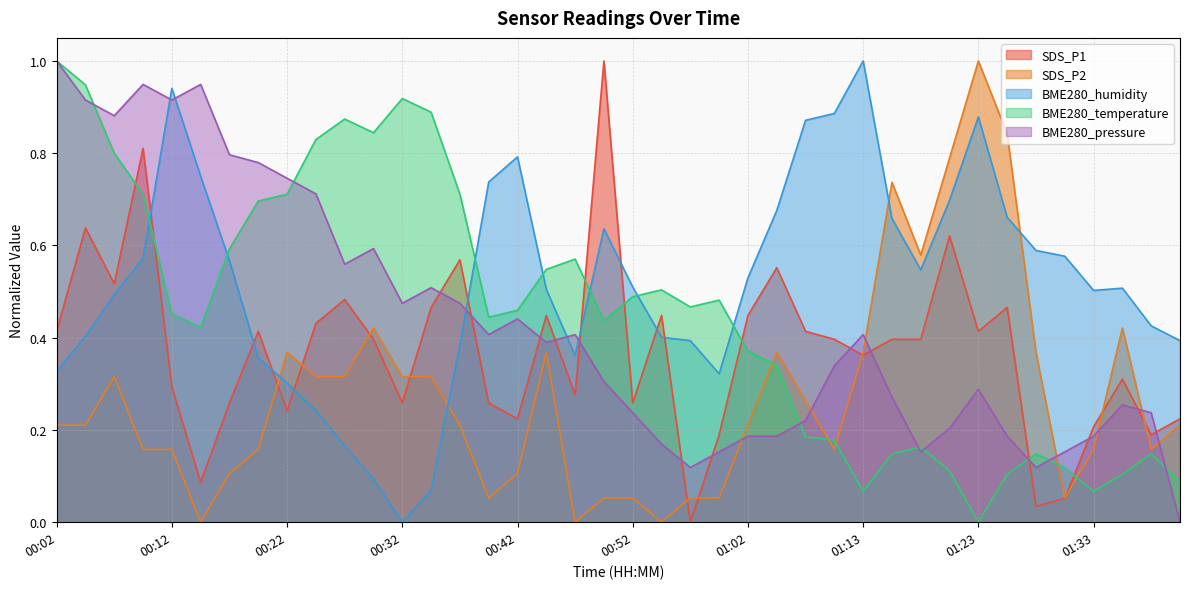

Which category has the lowest value across all series?

00:57